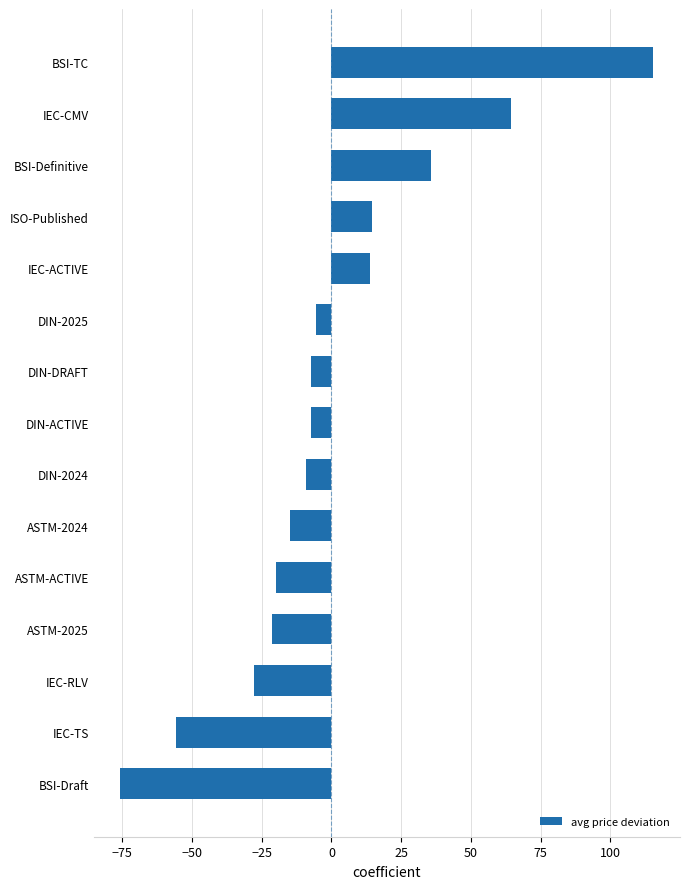

How many data points does each series have?

15